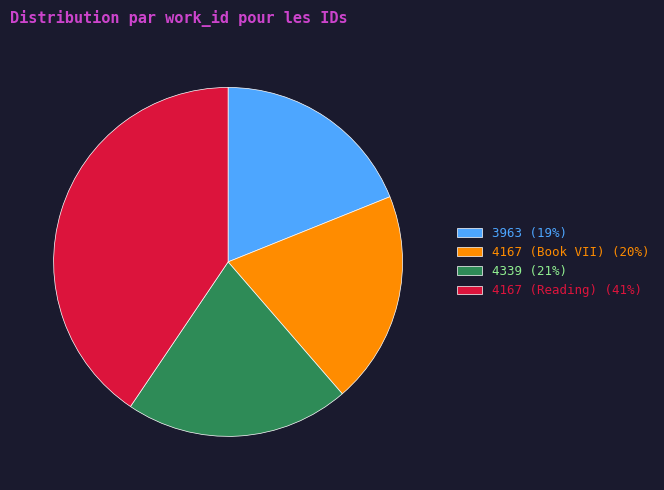

What is the ratio of the value at 3963 (19%) to the value at 4339 (21%)?

0.9